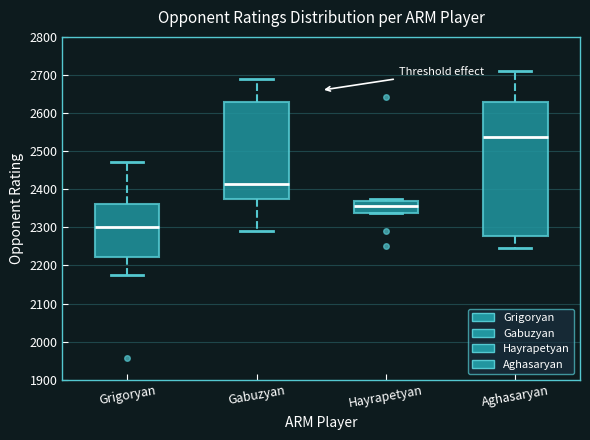

Which box's median line is the lowest?

Grigoryan